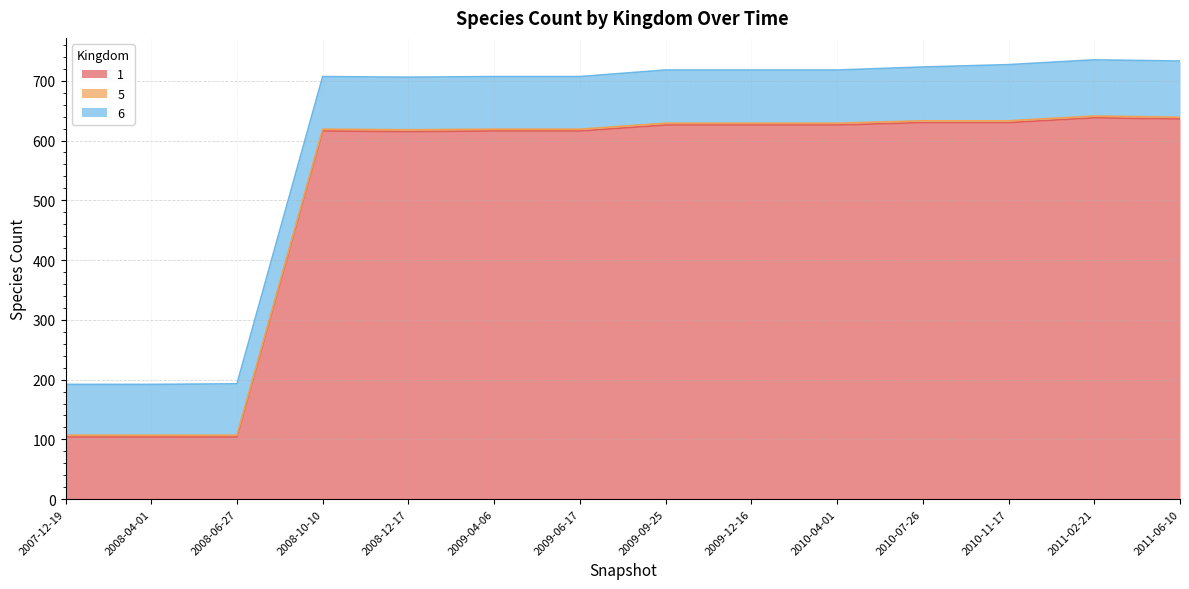

Does the chart have visible grid lines?

Yes